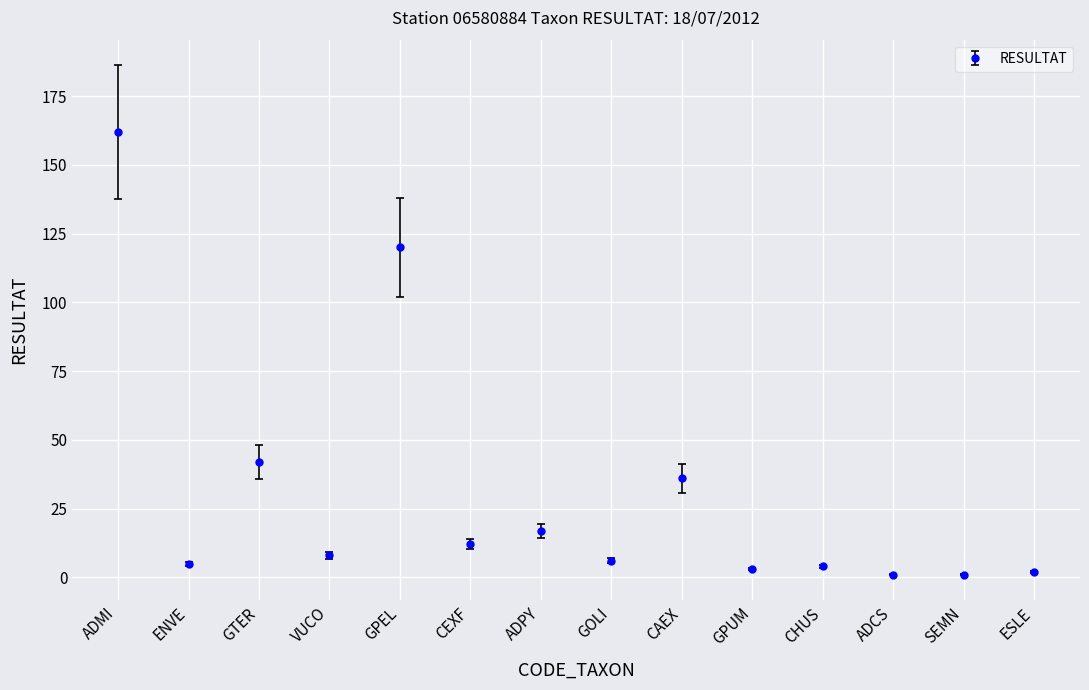

What is the label of the 4th point from the right?

CHUS